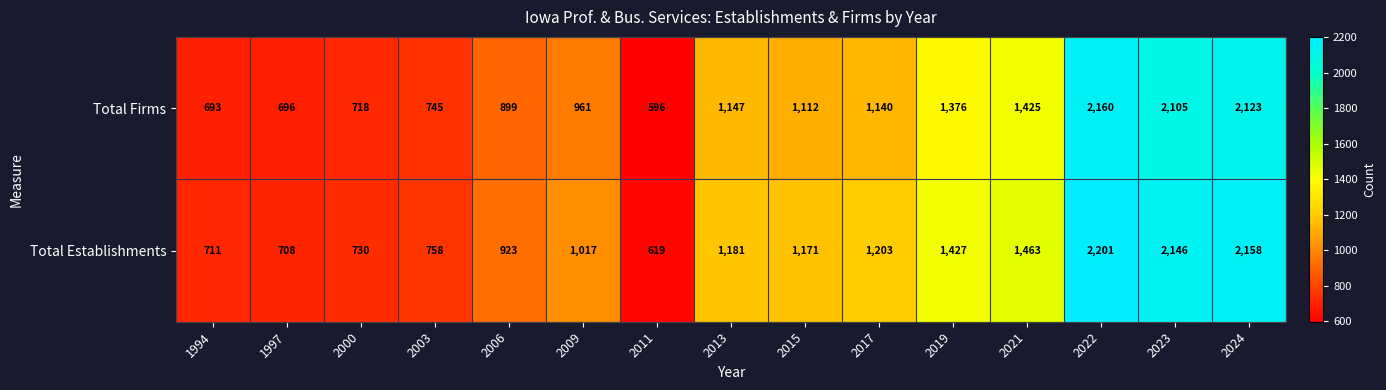

What is the difference between the second highest and minimum values in the Total Firms series?

1527